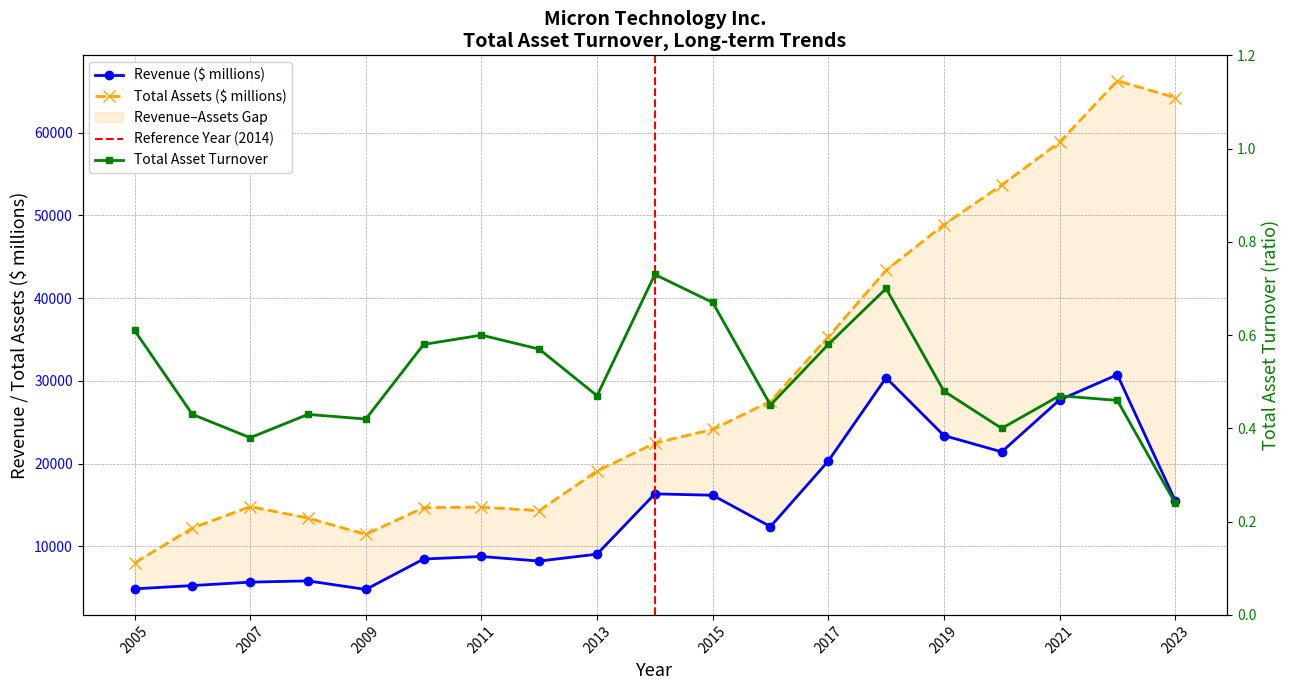

True or false: Total asset turnover and Total assets intersect in this chart.

False